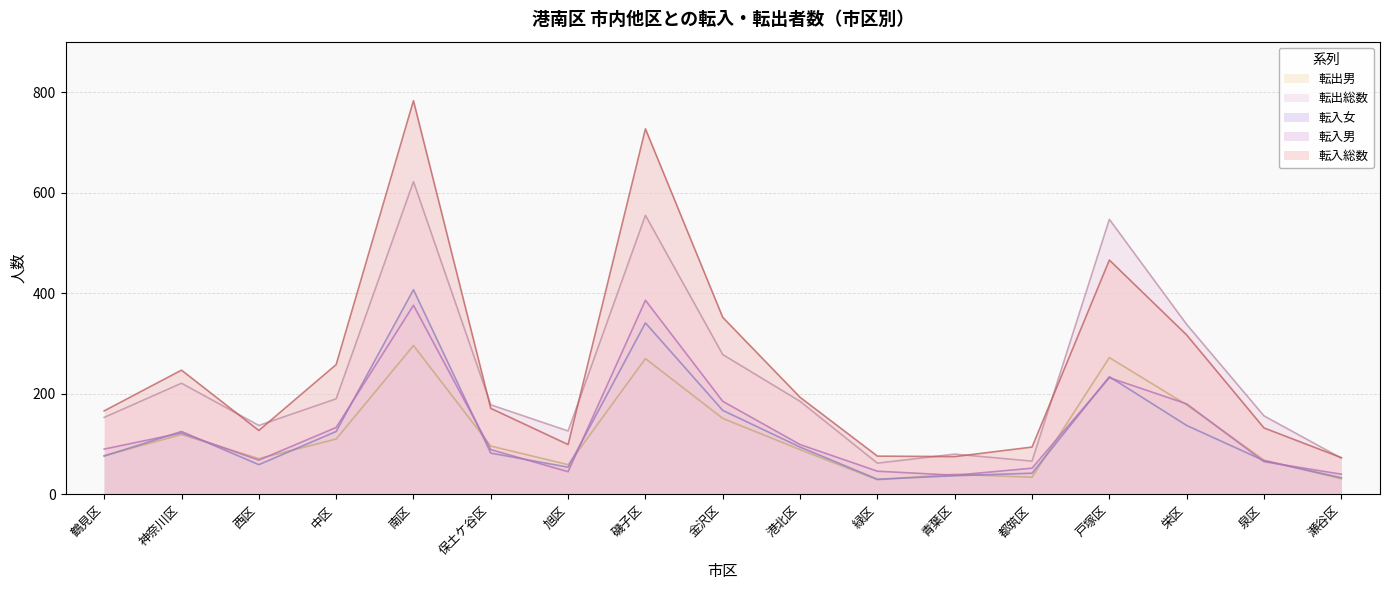

How many series are shown in this chart?

5